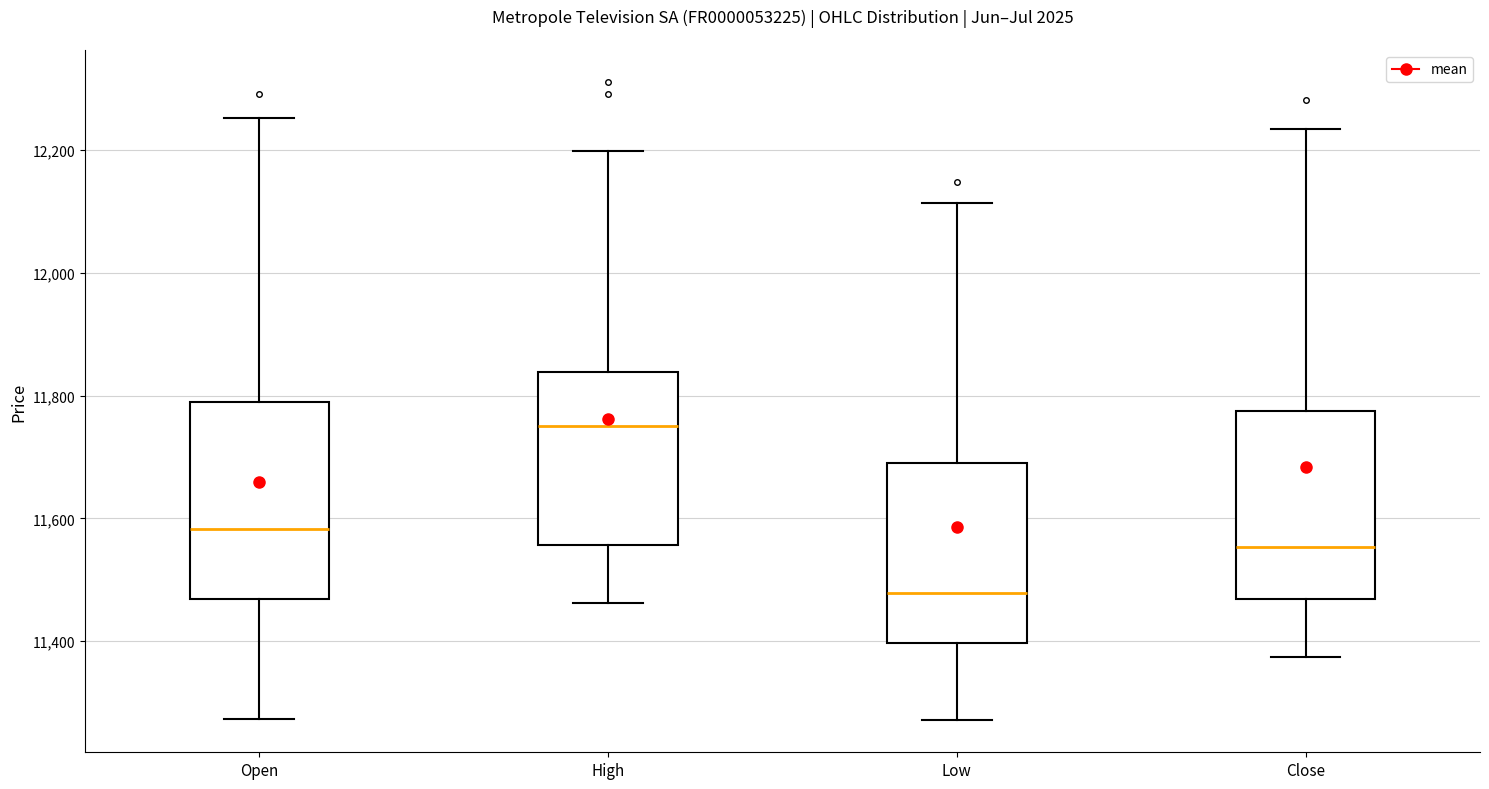

Where does the upper whisker of the box for Low end on the y-axis? The values are not printed on the chart, so give them approximately, as read against the axis.

12120